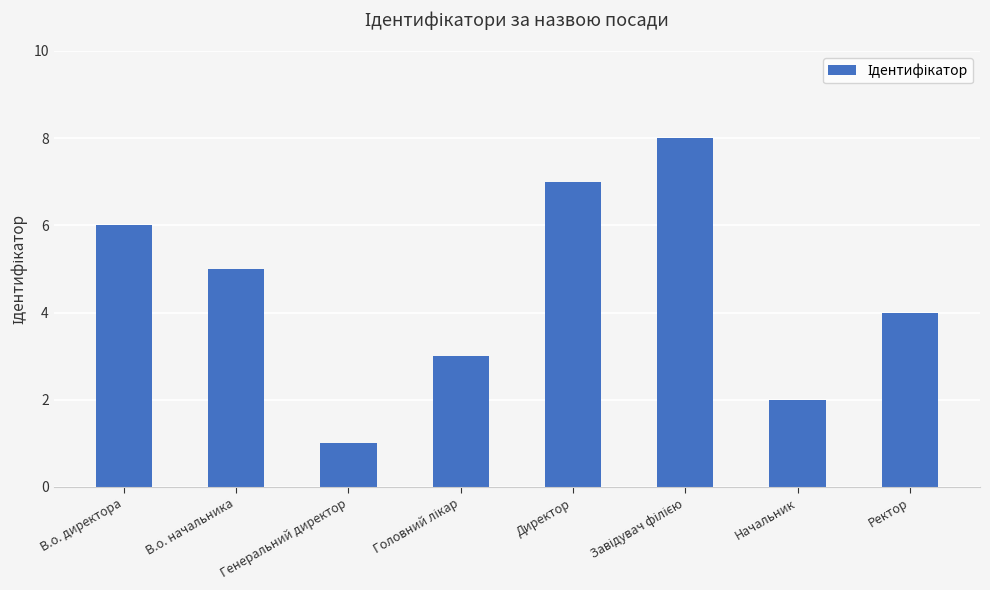

What is the label of the 2nd bar from the left?

В.о. начальника